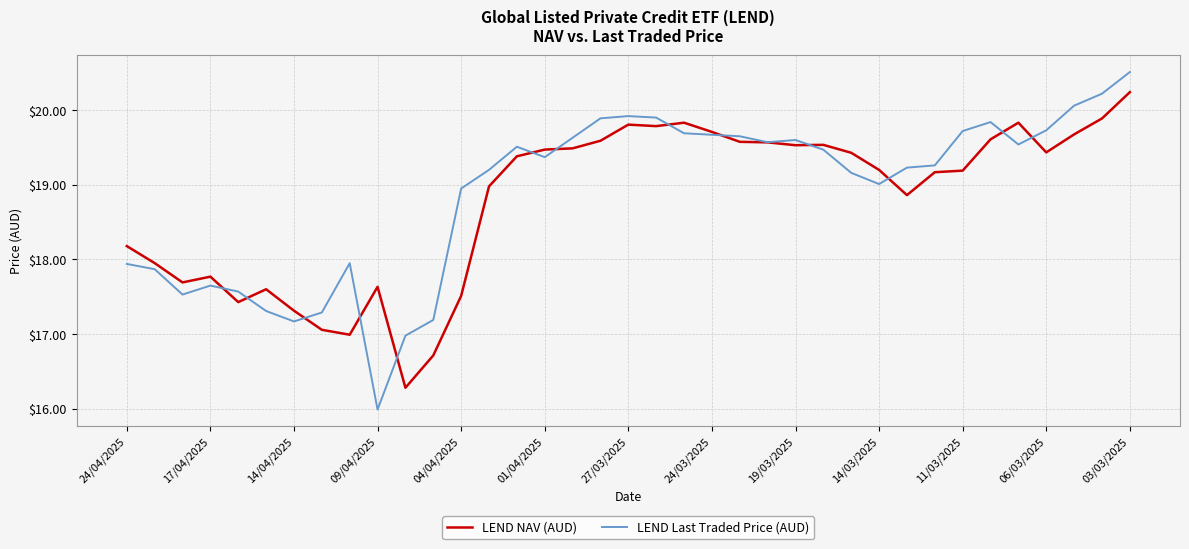

Which series has the largest range (max minus min)?

LEND Last Traded Price (AUD)